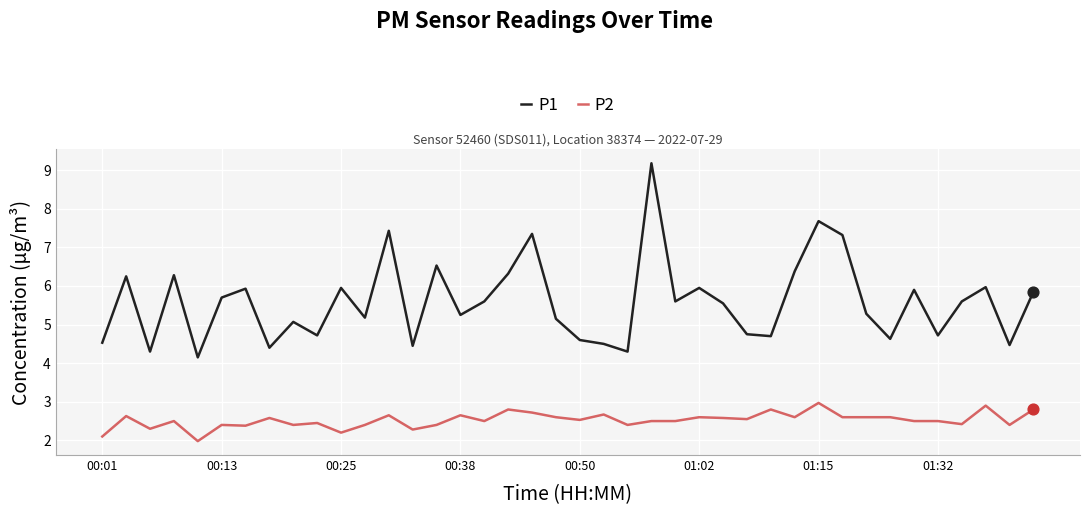

Which series has the widest spread of values?

P1